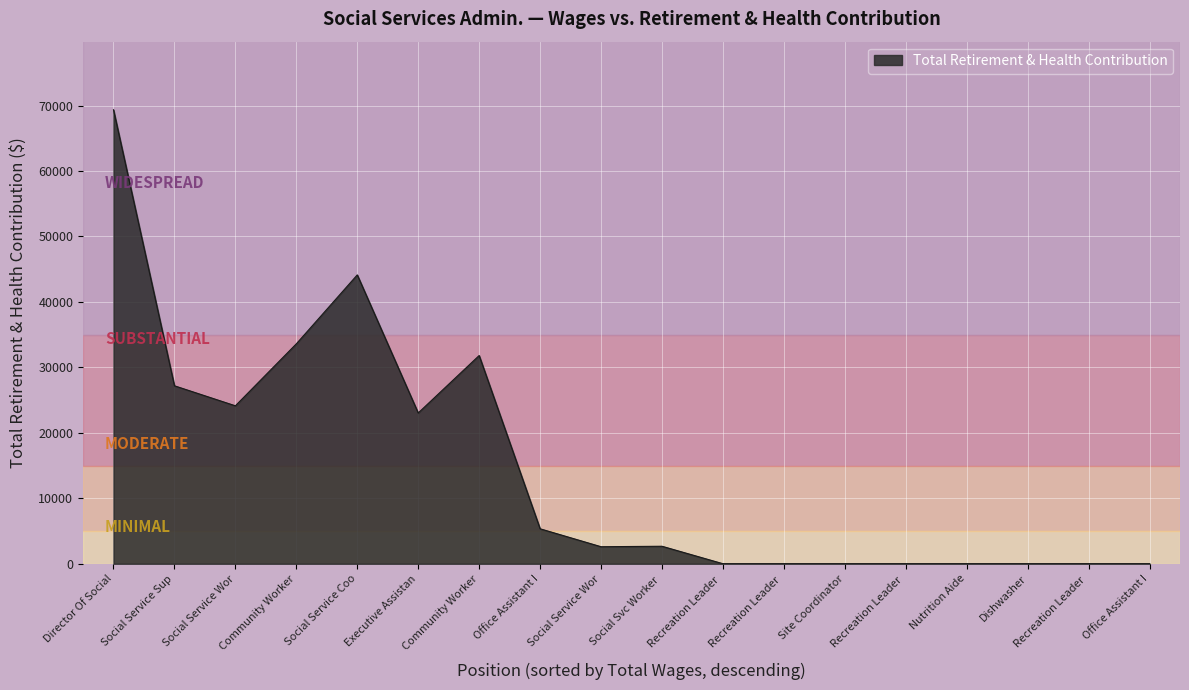

At which label does the data first exceed 2669?

Director Of Social